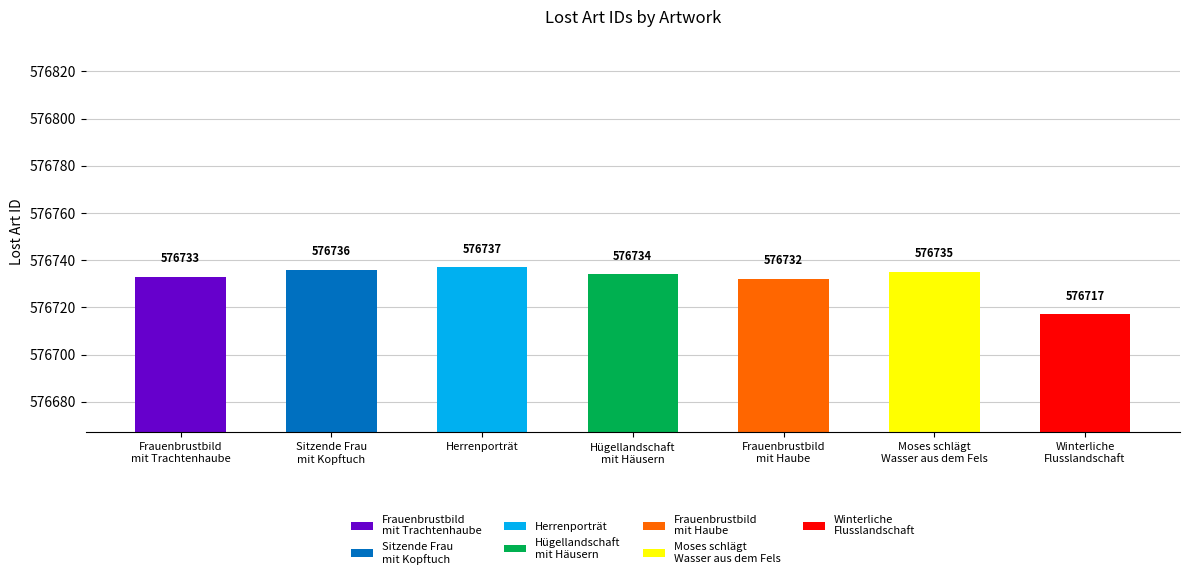

What is the smallest value displayed?

576717